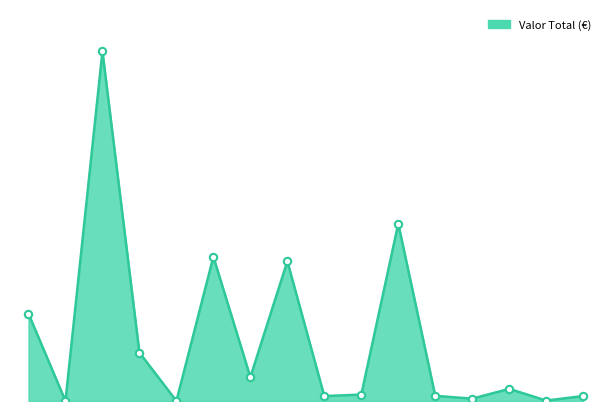

Is this an area chart (filled region under the line)?

Yes